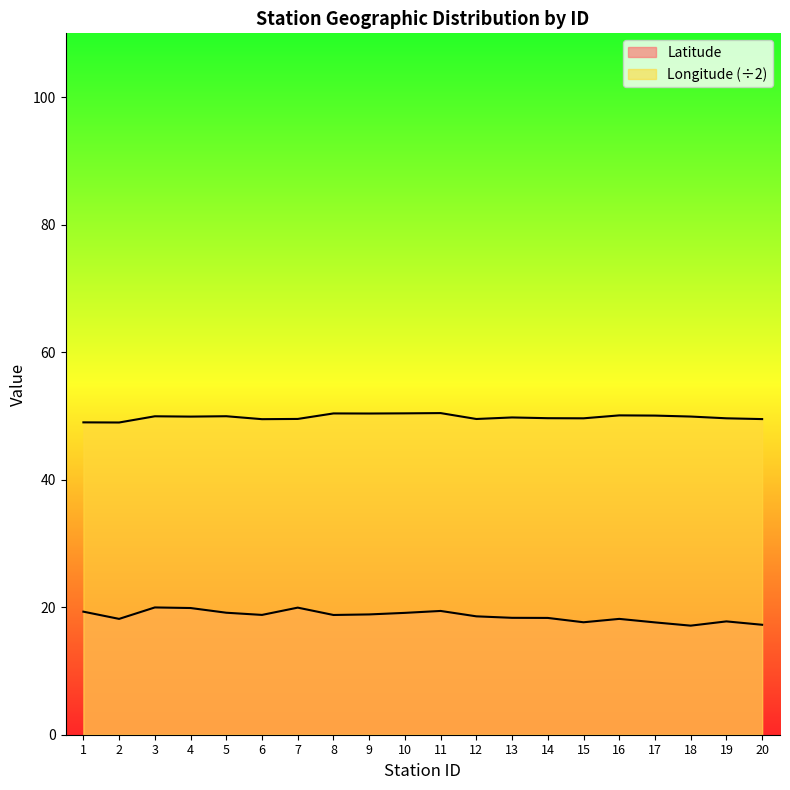

What is the sum of the Latitude values at 13 and 8?

37.1